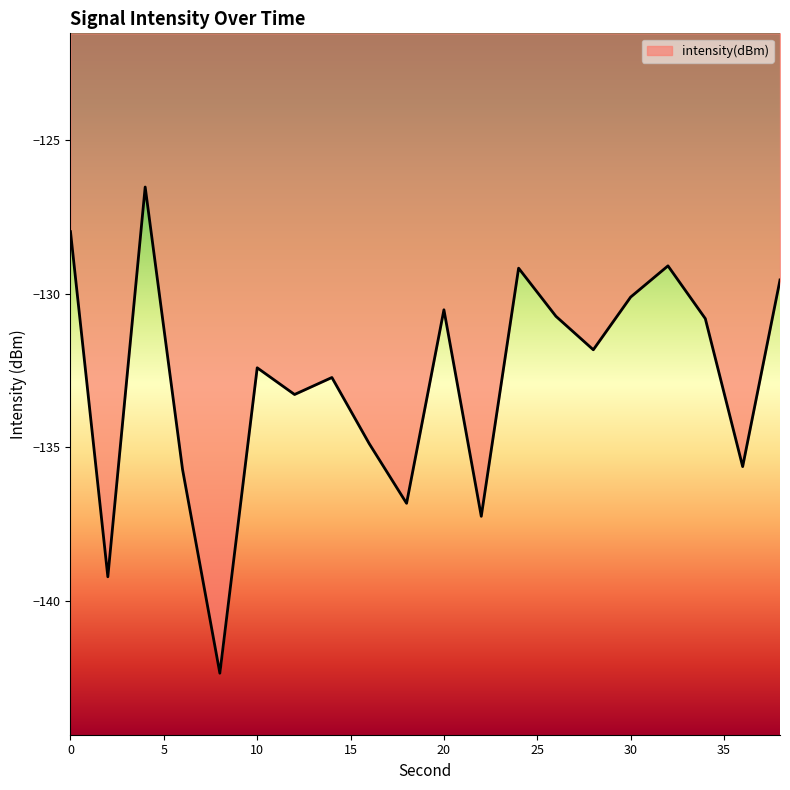

What is the minimum value shown in the chart?

-142.3